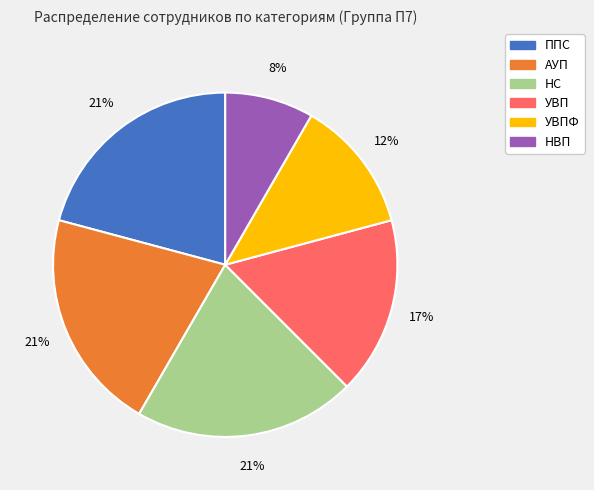

Is there a majority slice in this chart?

No